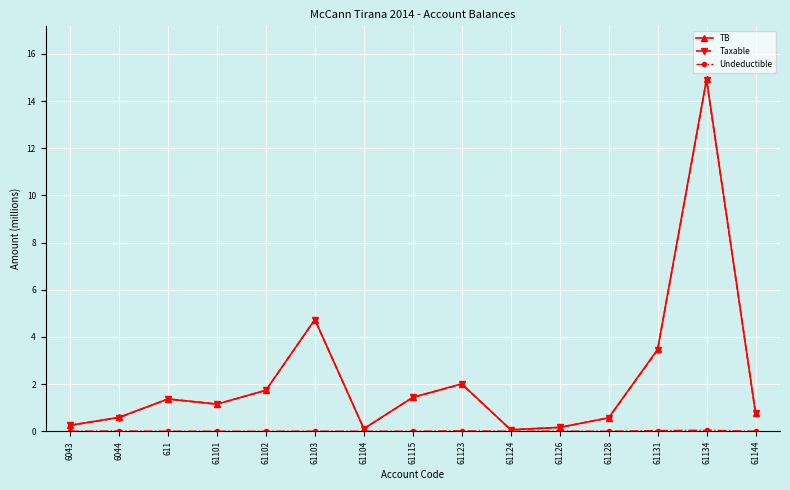

Is it true that Taxable equals 1.7 at 61102?

True